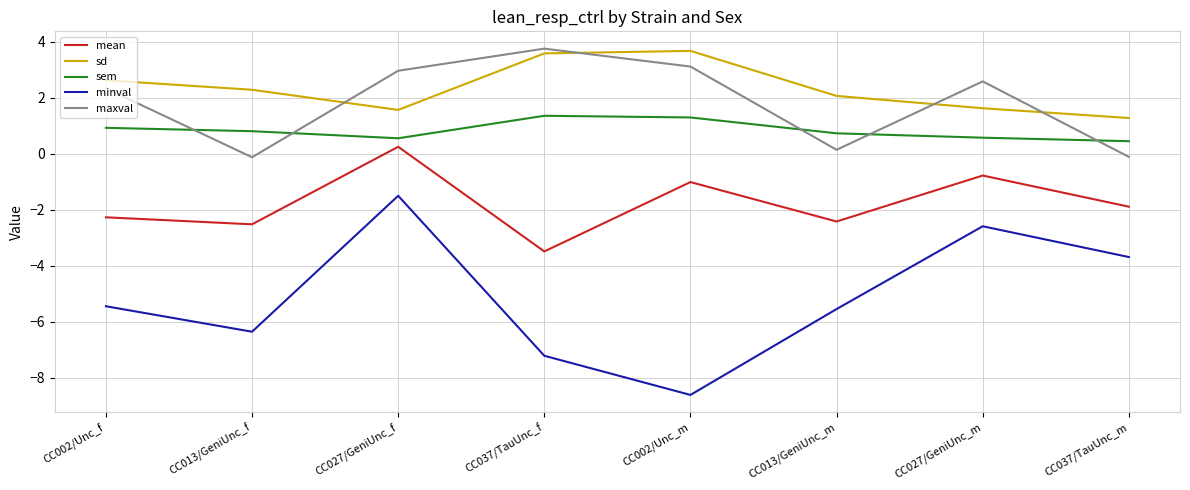

Which series ends up on top after the final intersection of maxval and sem?

sem